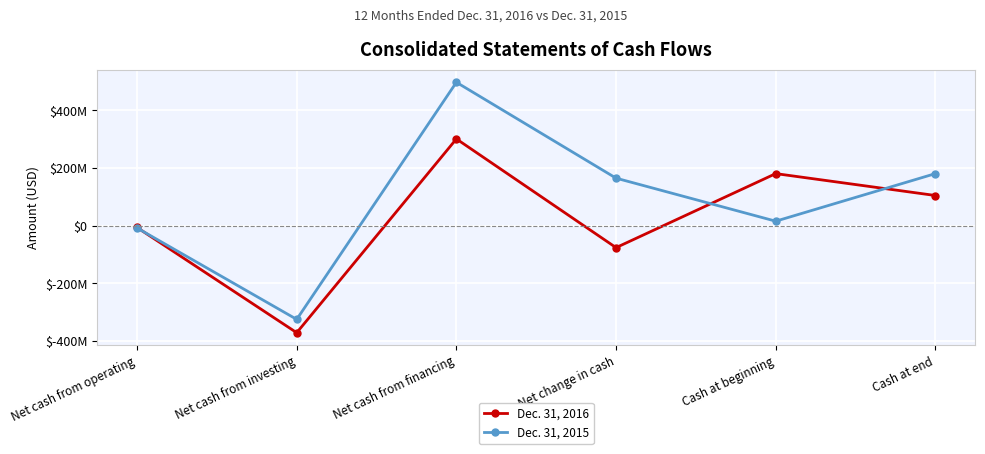

Reading left to right, transcribe all the data shown in this chart.

Dec. 31, 2016: Net cash from operating=-6026000	Net cash from investing=-371090000	Net cash from financing=301179000	Net change in cash=-75937000	Cash at beginning=180826000	Cash at end=104889000
Dec. 31, 2015: Net cash from operating=-7740000	Net cash from investing=-324812000	Net cash from financing=497597000	Net change in cash=165045000	Cash at beginning=15781000	Cash at end=180826000